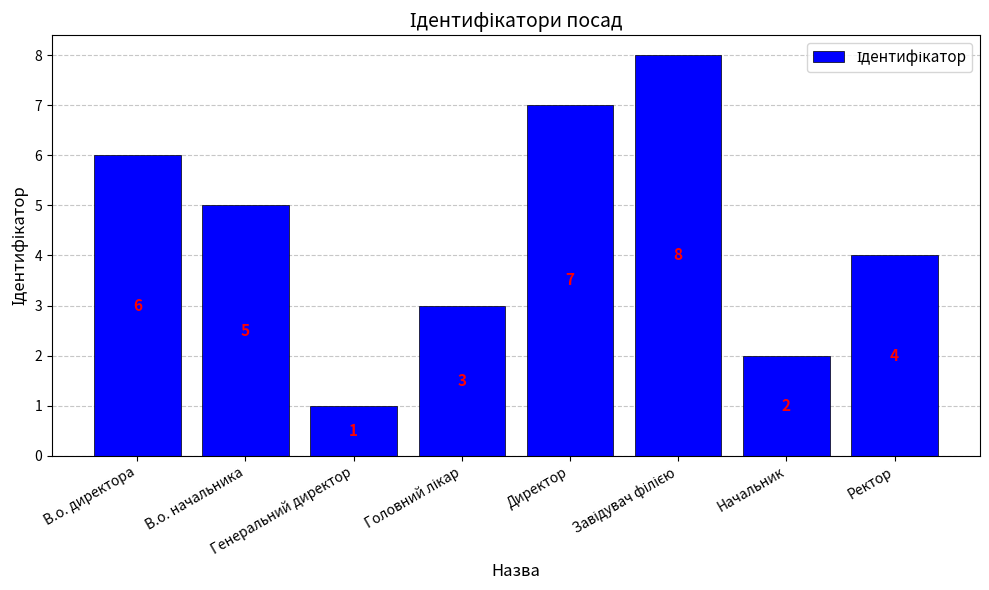

What is the value of the 7th bar from the left?

2